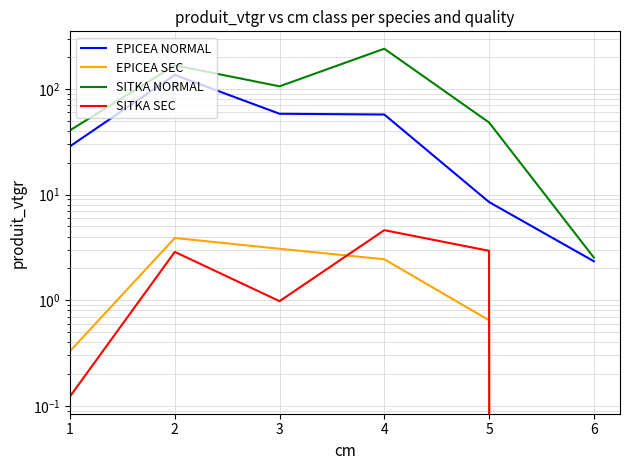

The SITKA NORMAL series shows 106.0 at 3. True or false?

True